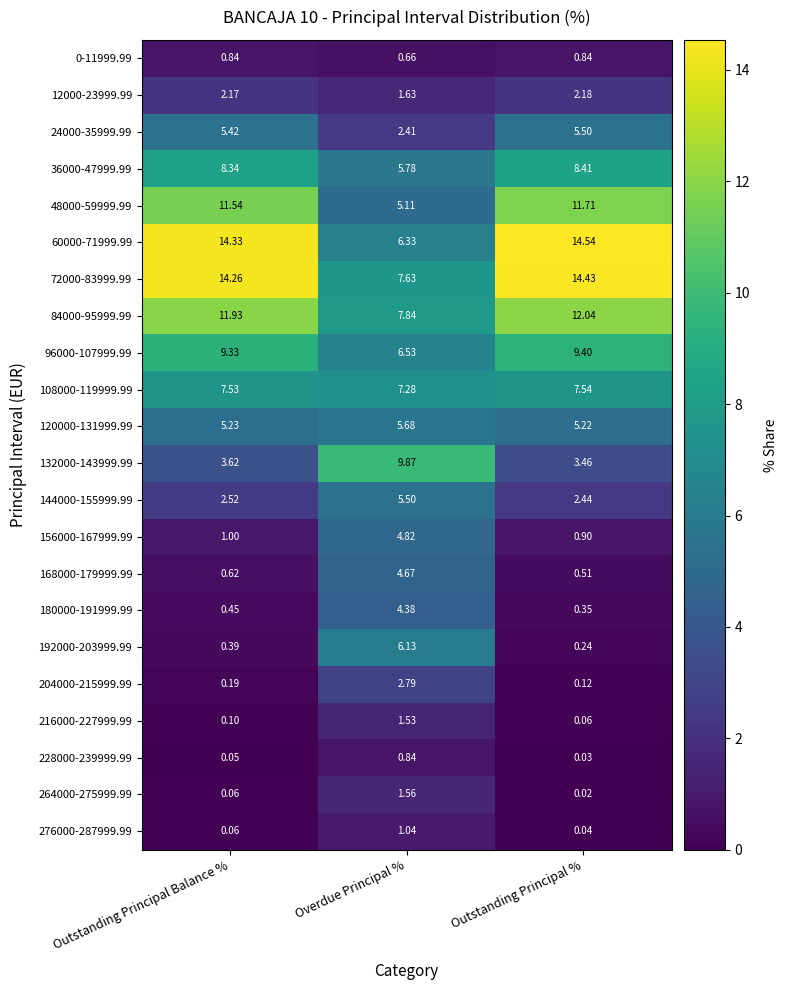

Is the value of 228000-239999.99 at Outstanding Principal % greater than the value of 72000-83999.99 at Outstanding Principal %?

No